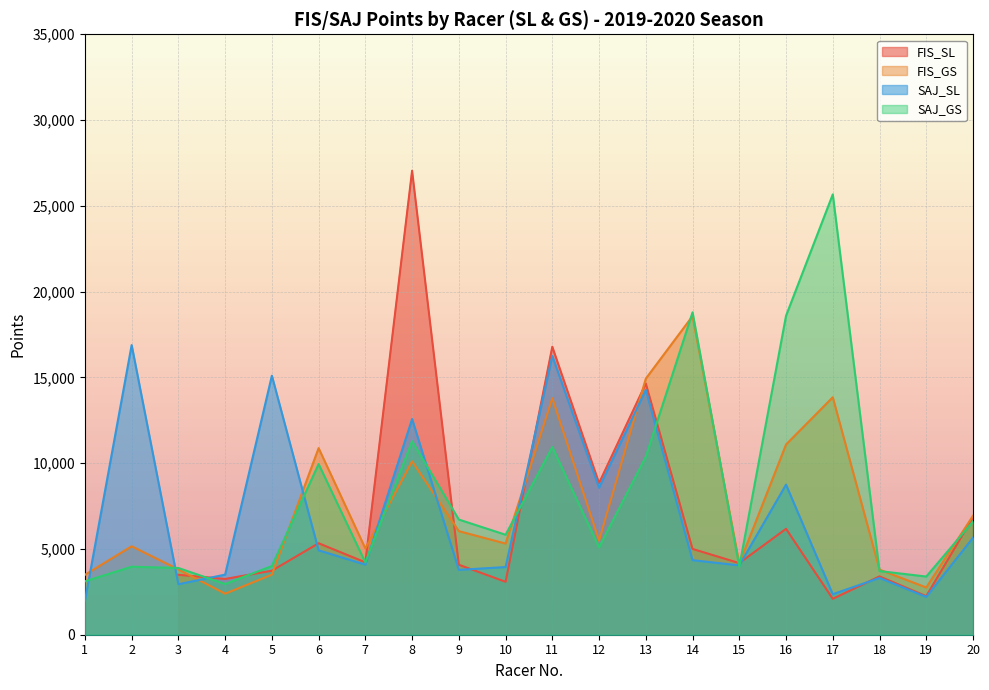

How many values in the FIS_GS series exceed 5488?

9